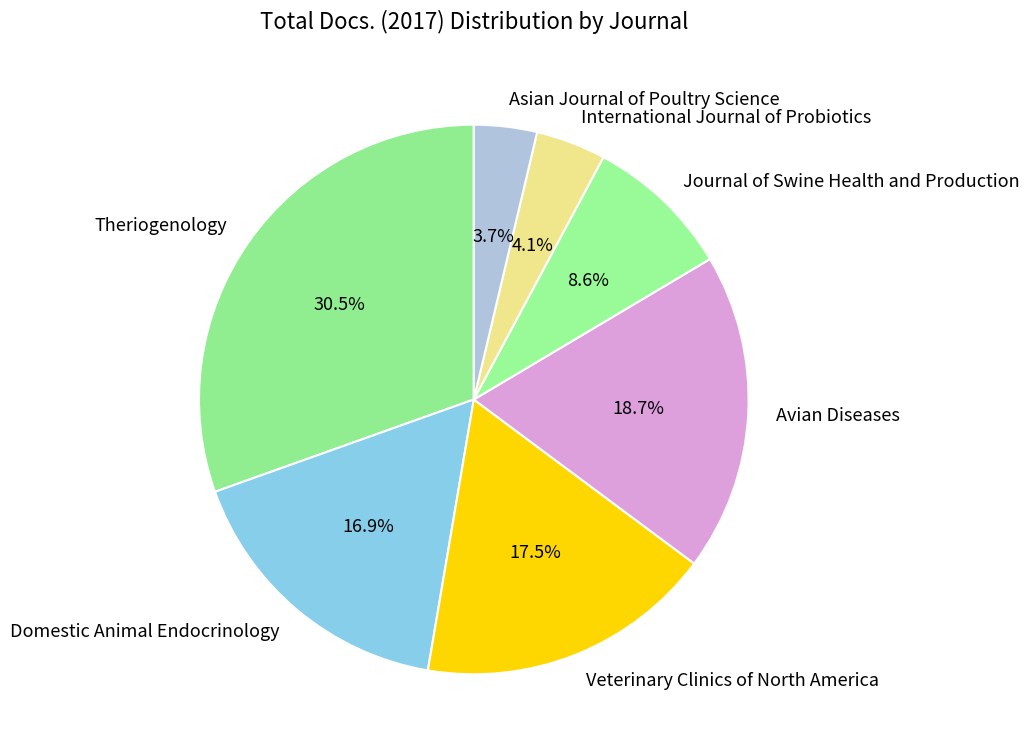

Is the sum of Avian Diseases and Journal of Swine Health and Production greater than half?

No